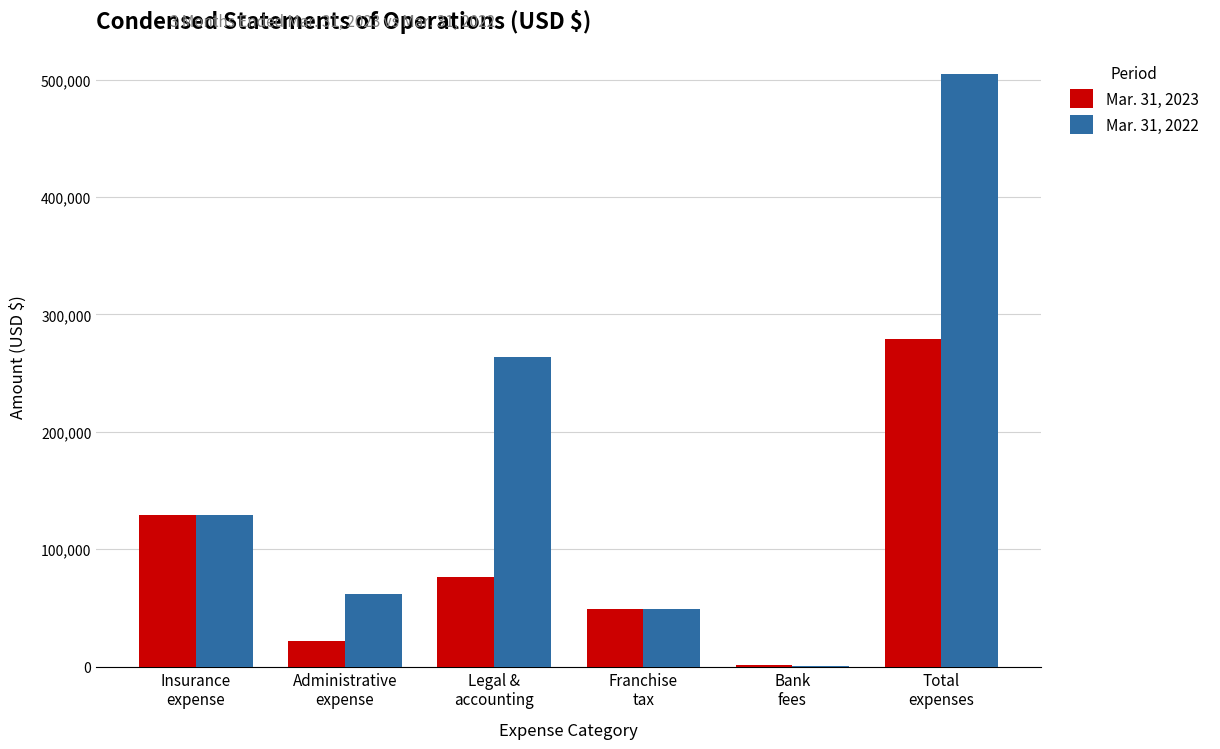

Which series has the largest total across all categories?

Mar. 31, 2022